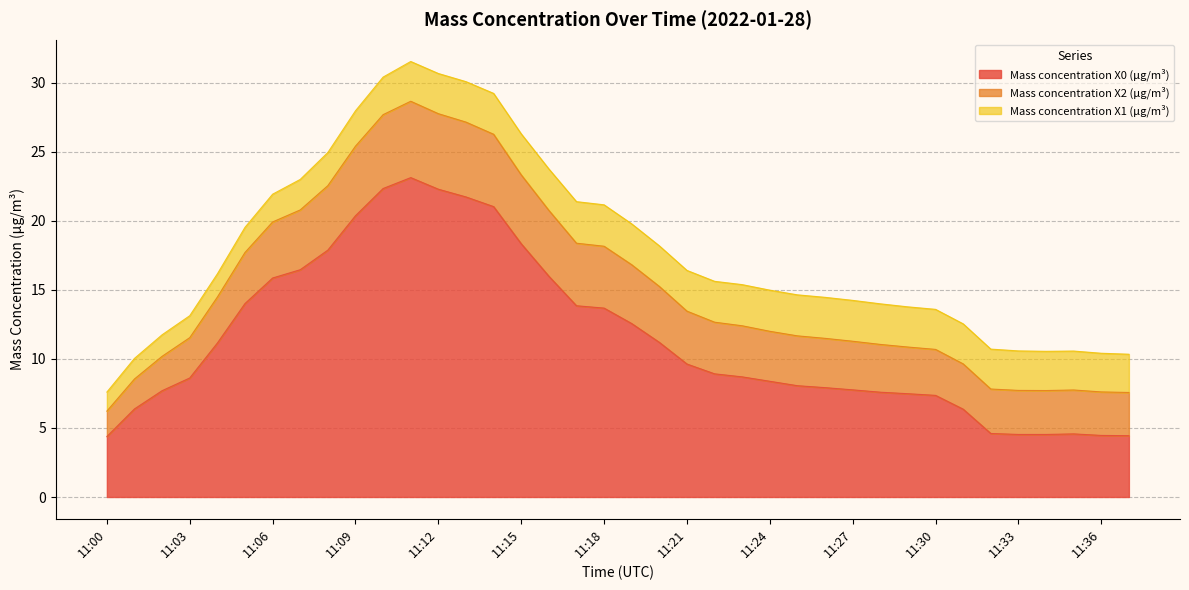

At how many categories does at least one series exceed 14?

12